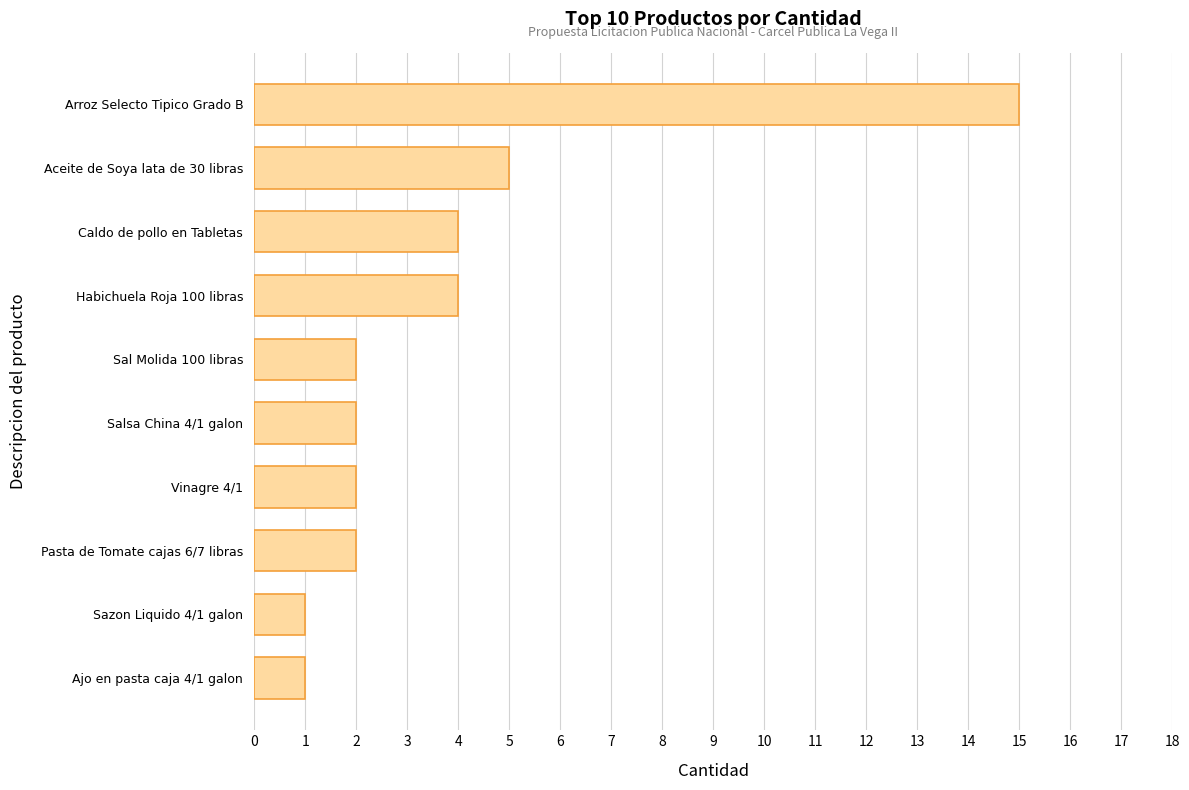

Reading bottom to top, list all the values displayed in this chart.

1	1	2	2	2	2	4	4	5	15